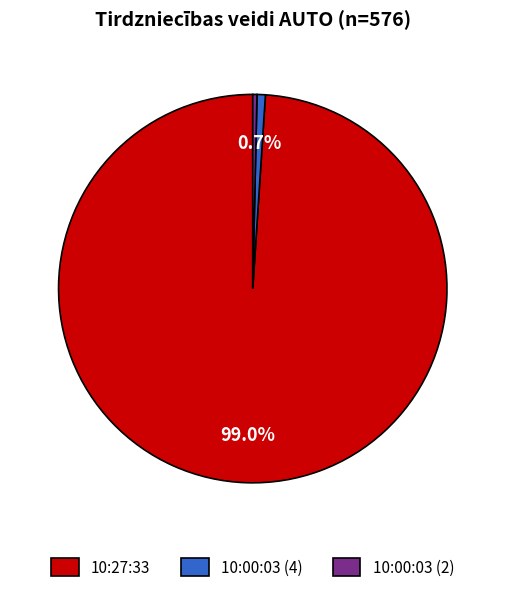

Do 10:27:33 and 10:00:03 (2) together represent more than half of the pie?

Yes